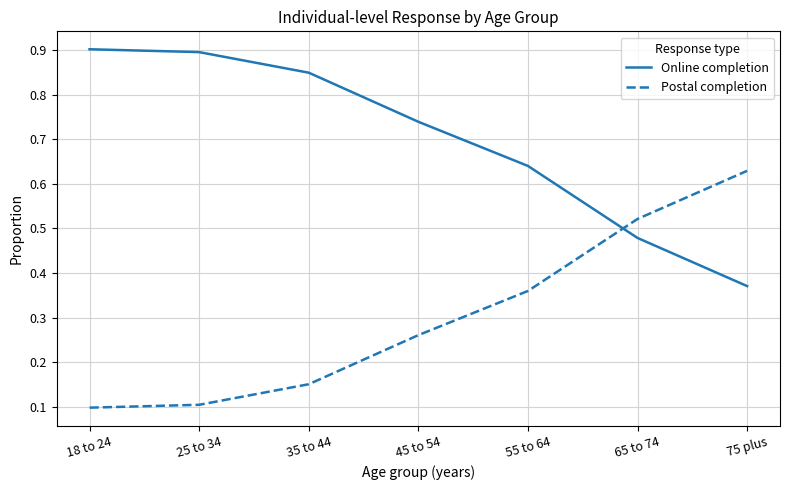

Between which two adjacent categories do Online completion and Postal completion first intersect?

55 to 64 and 65 to 74